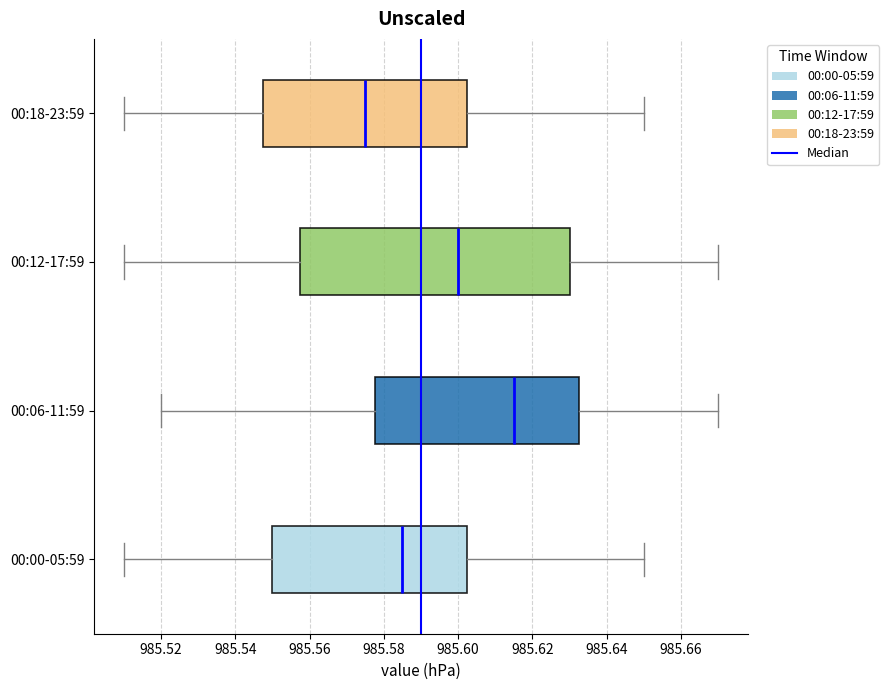

Which box is the widest, from its left edge to its right edge?

00:12-17:59